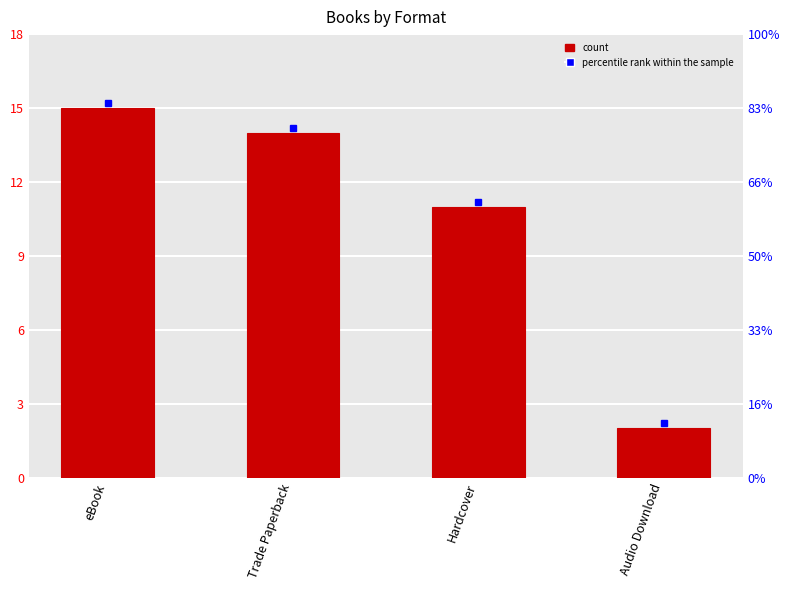

What is the greatest value displayed?

15